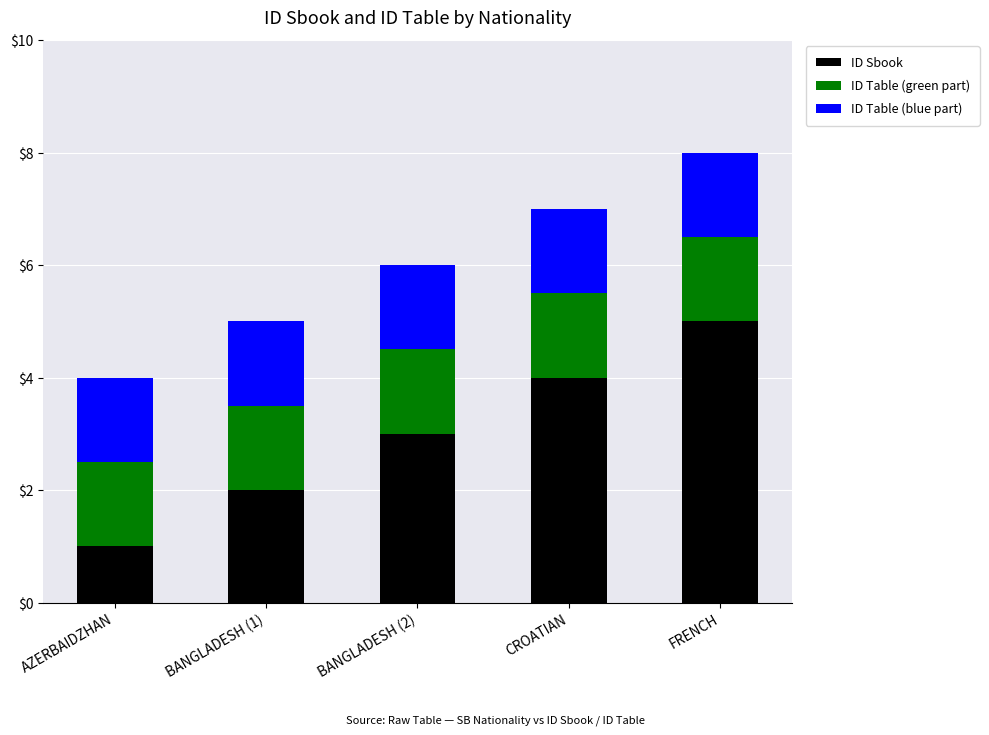

What is the difference between the ID Sbook values at FRENCH and AZERBAIDZHAN?

4.0